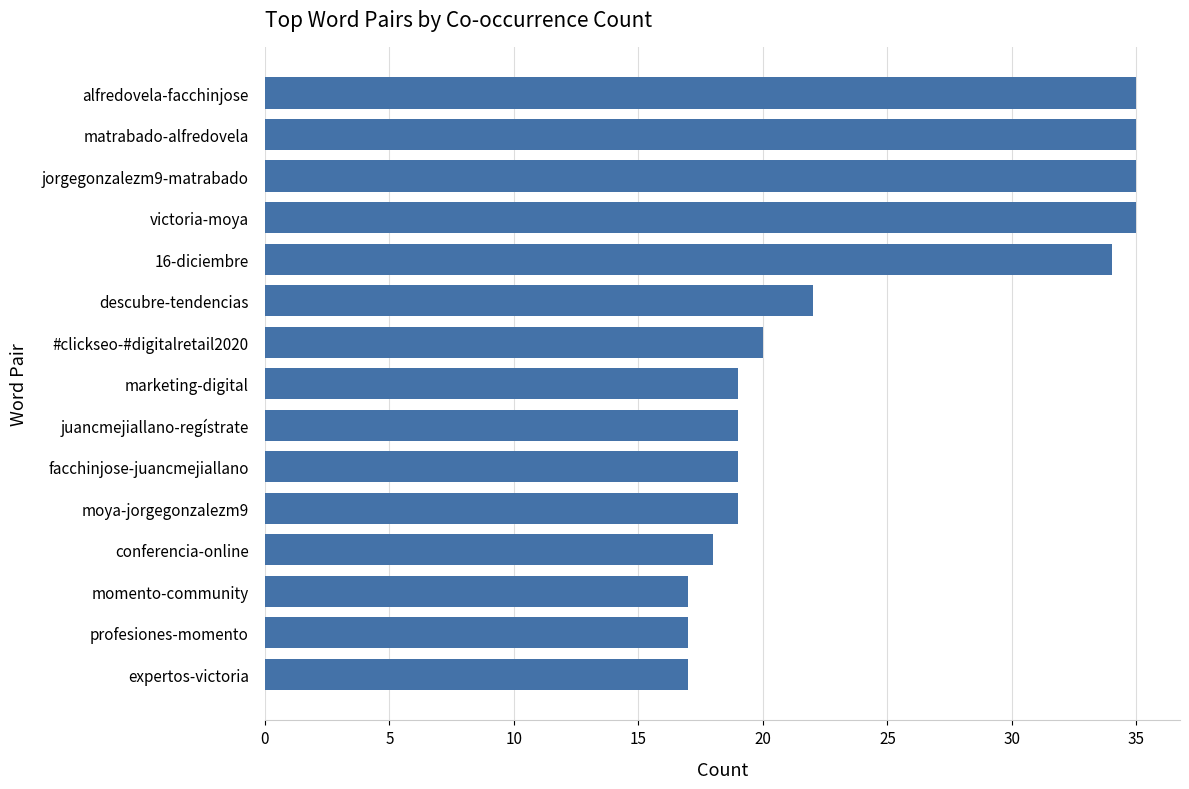

What is the maximum value shown in the chart?

35